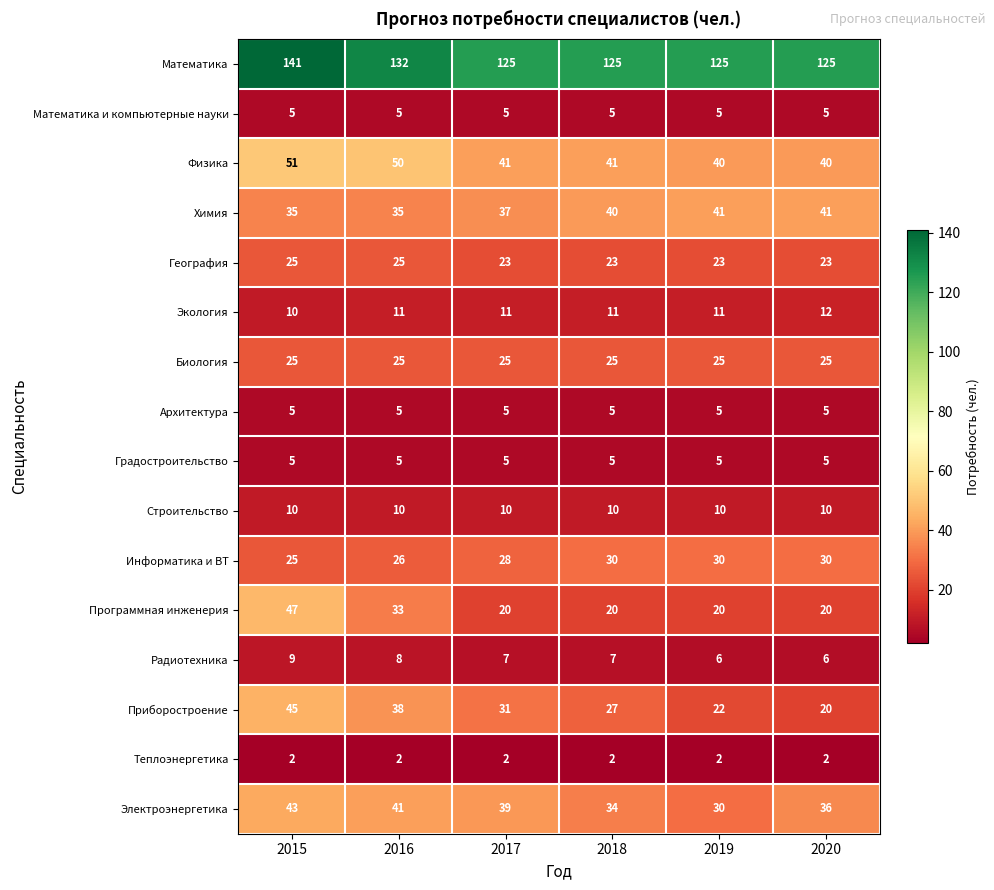

Is it true that Экология equals 14 at 2015?

False